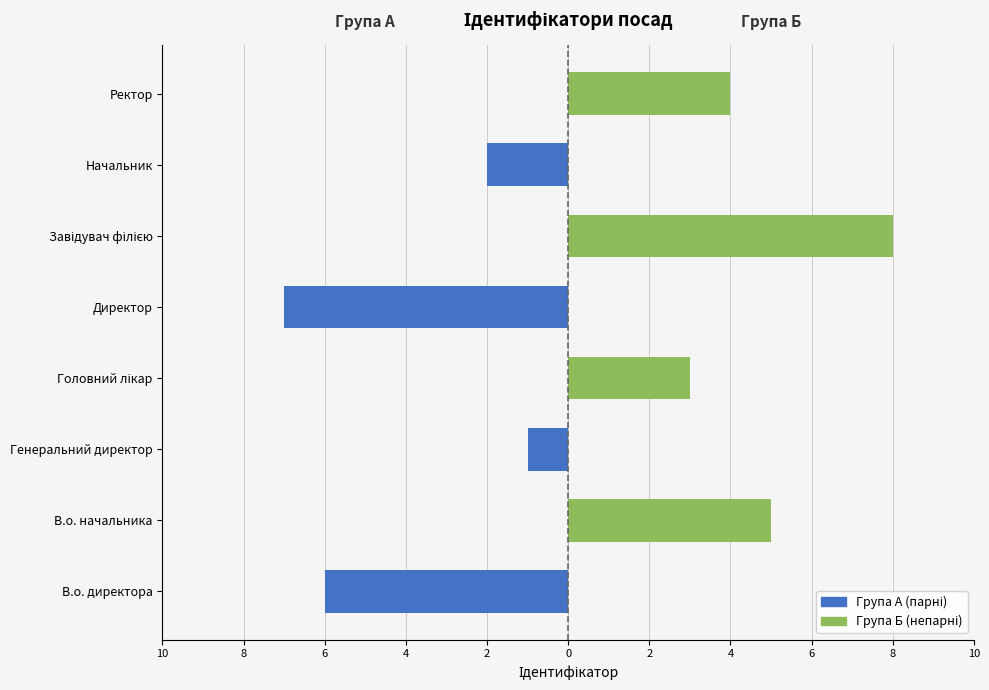

Which has a higher value, Головний лікар or Завідувач філією?

Головний лікар